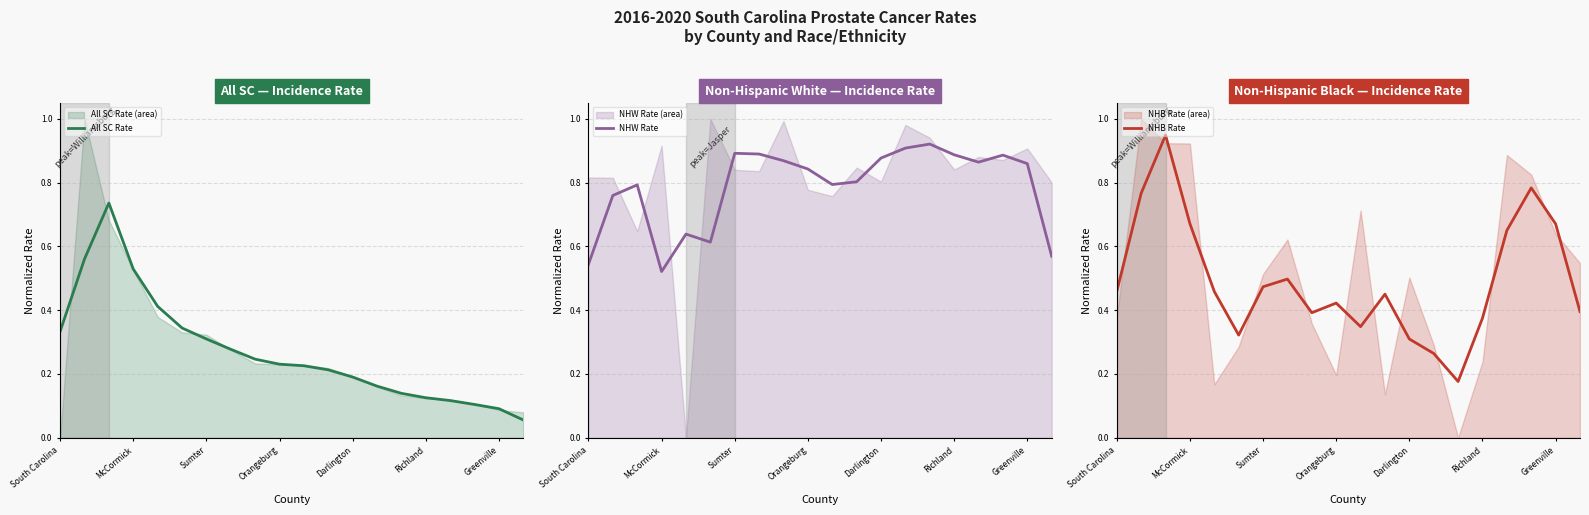

Where is NHW Rate nearest to the value 0?

McCormick